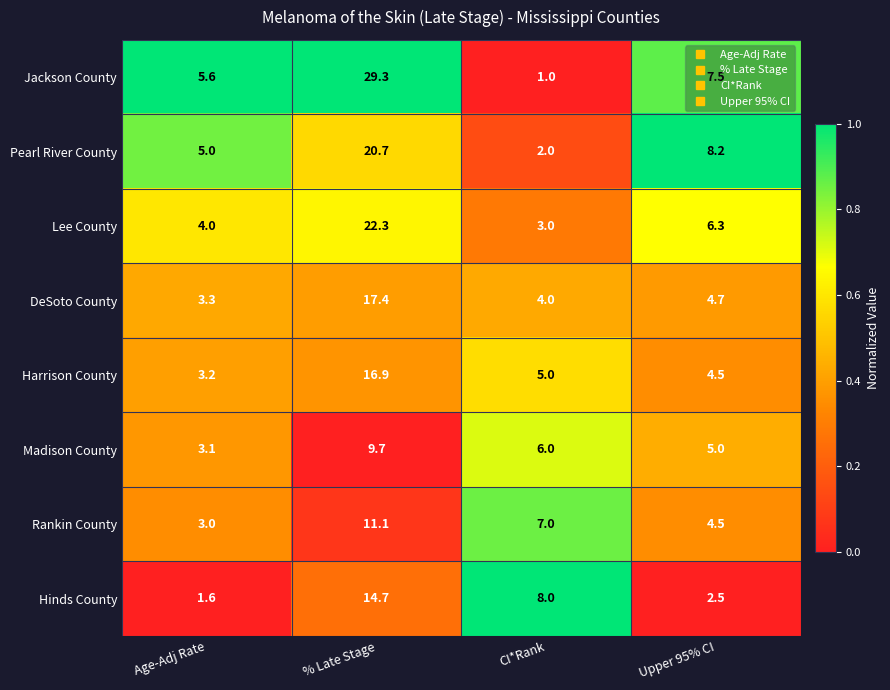

Read the Hinds County value at % Late Stage.

14.7